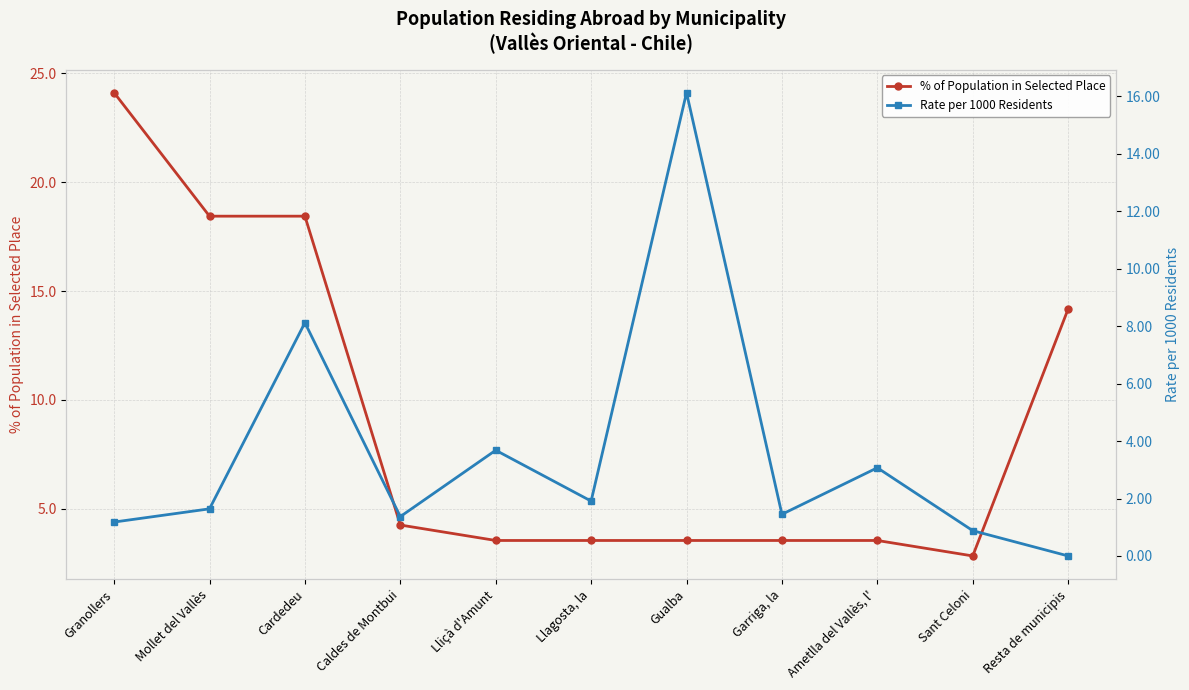

Which series has the largest total across all categories?

% of Population in Selected Place